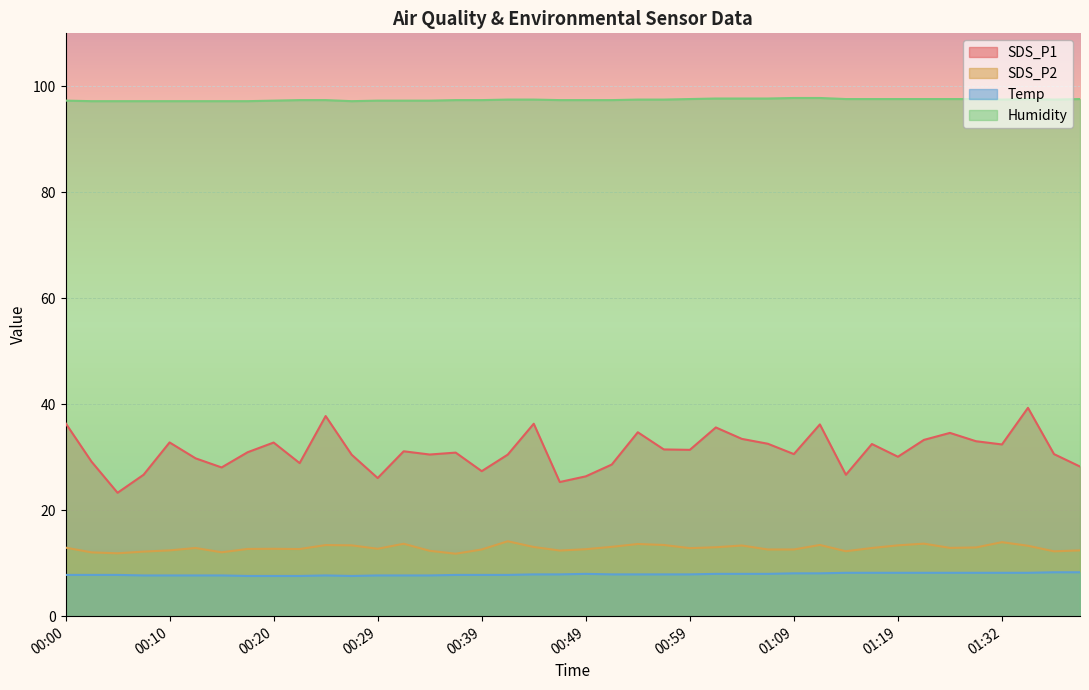

Rank the series by their maximum value, from highest to lowest.

Humidity, SDS_P1, SDS_P2, Temp